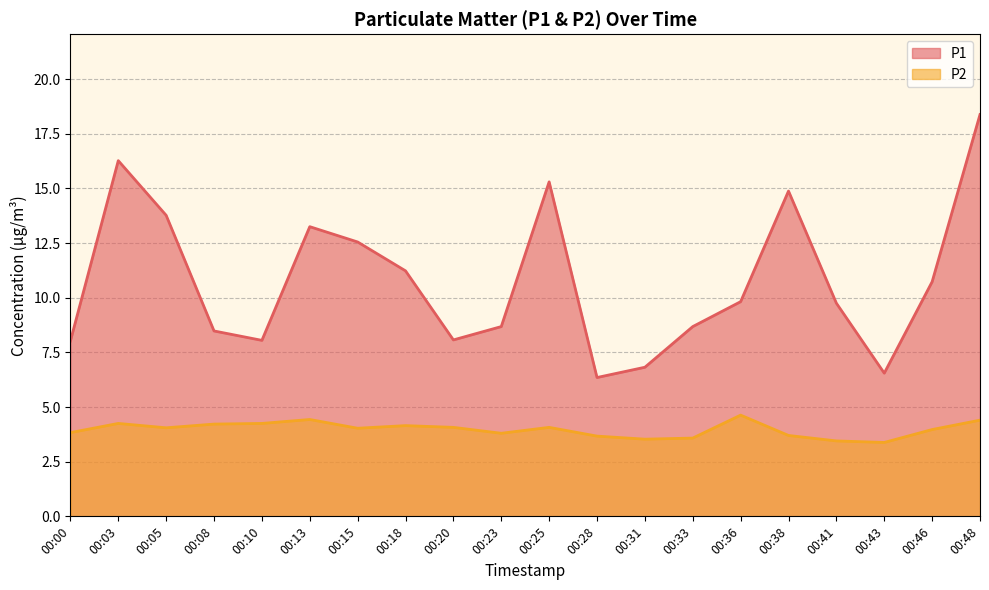

Where does the P2 series first go above 4?

00:03